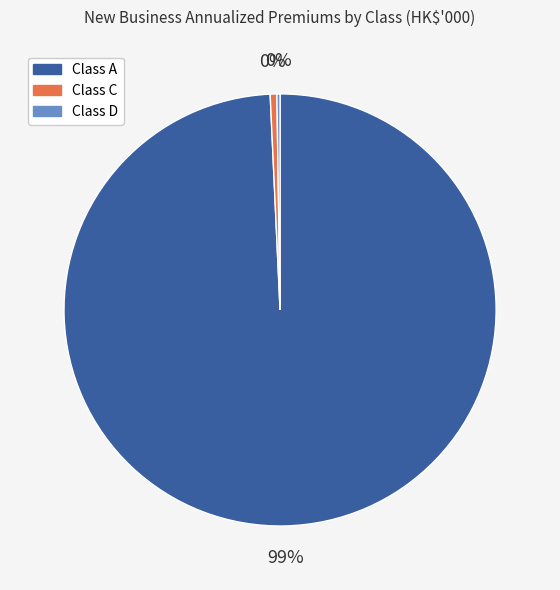

To the nearest percent, what is the average slice percentage?

33%